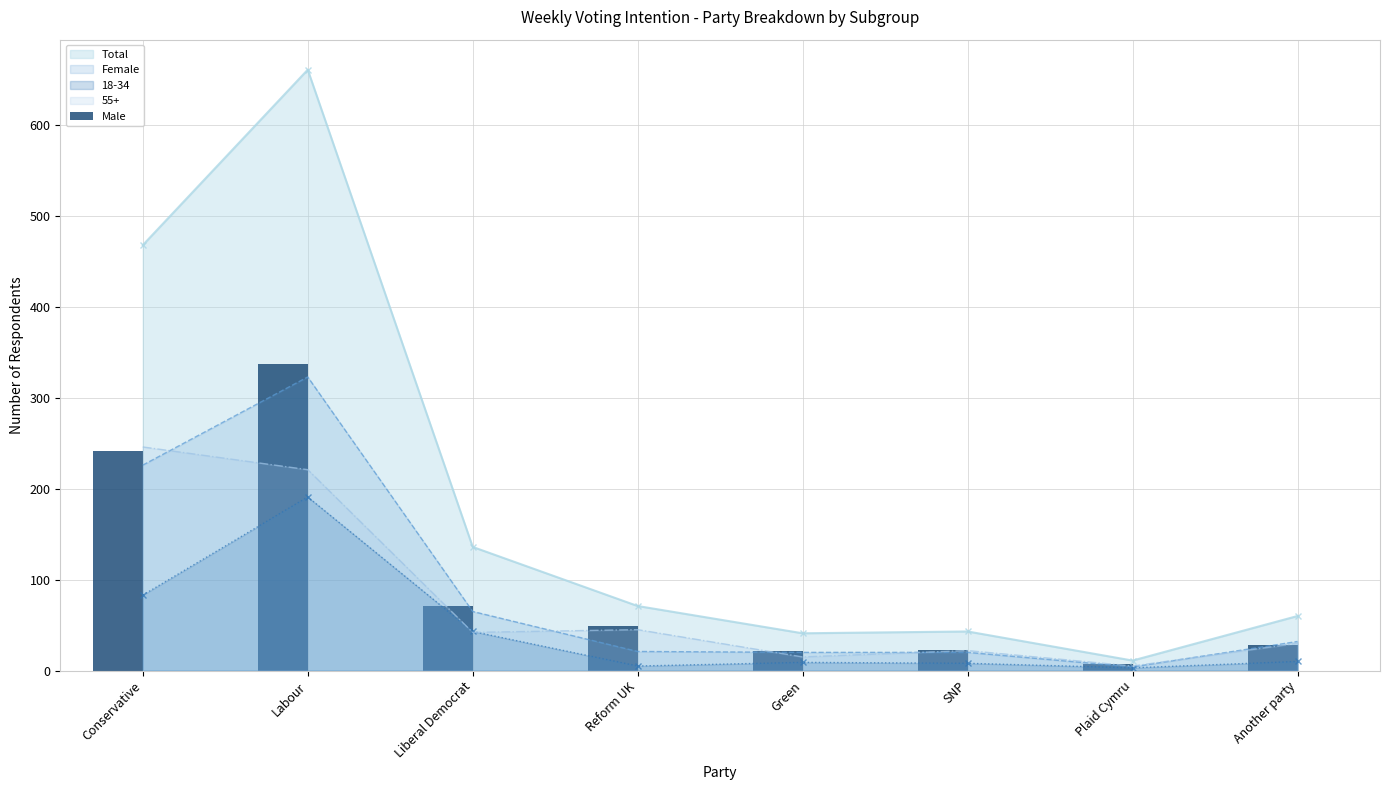

Count the number of categories in the chart.

8